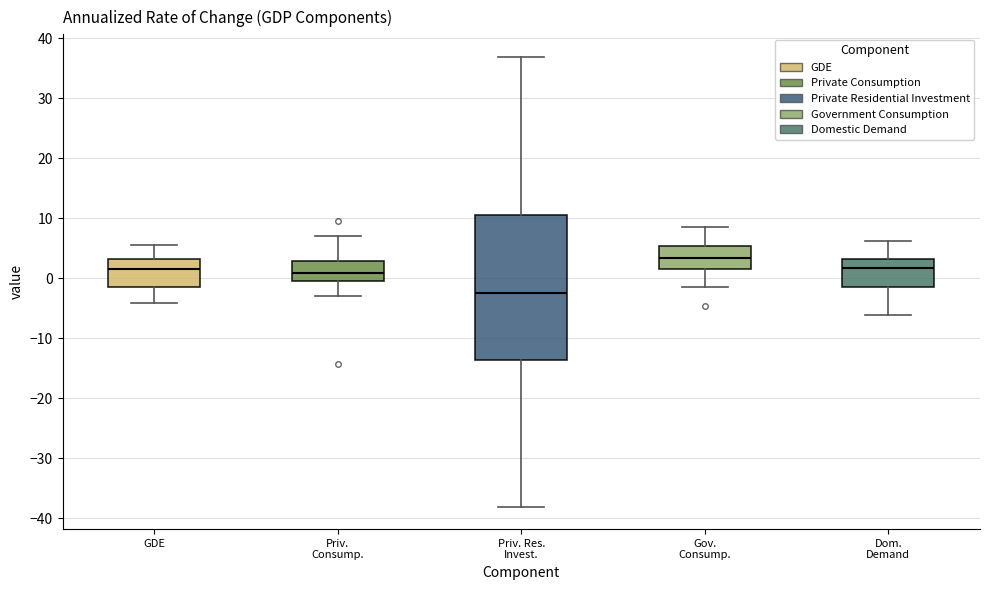

Reading left to right, read every box against the y-axis: the position of its median line, the range the box covers, and the ends of its whiskers. The values are not printed on the chart, so give them approximately, as read against the axis.

GDE: median 2, box -1 to 3, whiskers -4 to 6
Priv. Consump.: median 1, box 0 to 3, whiskers -3 to 7
Priv. Res. Invest.: median -2, box -14 to 11, whiskers -38 to 37
Gov. Consump.: median 3, box 2 to 5, whiskers -1 to 9
Dom. Demand: median 2, box -2 to 3, whiskers -6 to 6